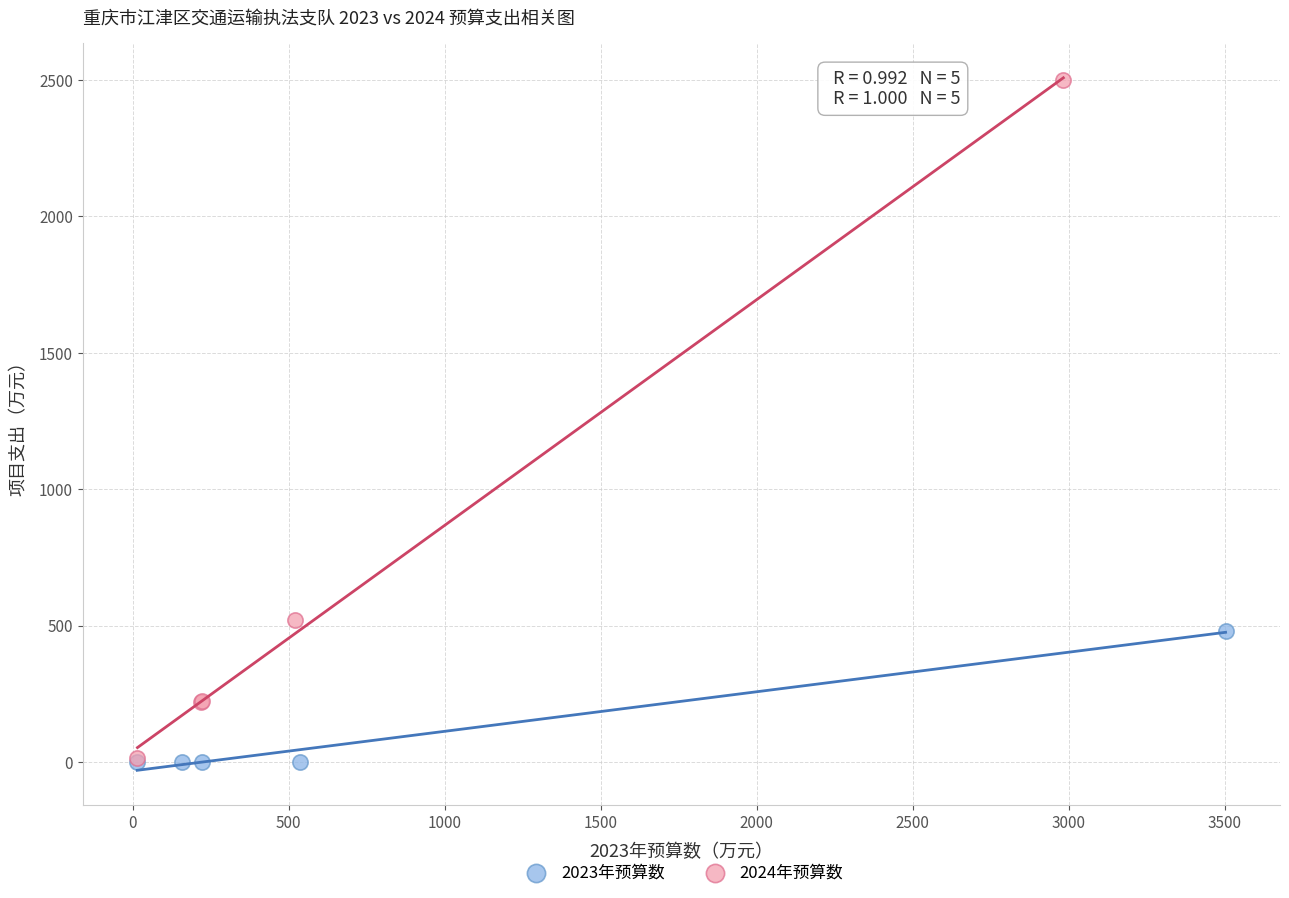

Which series has the widest spread of Y values?

2024年预算数